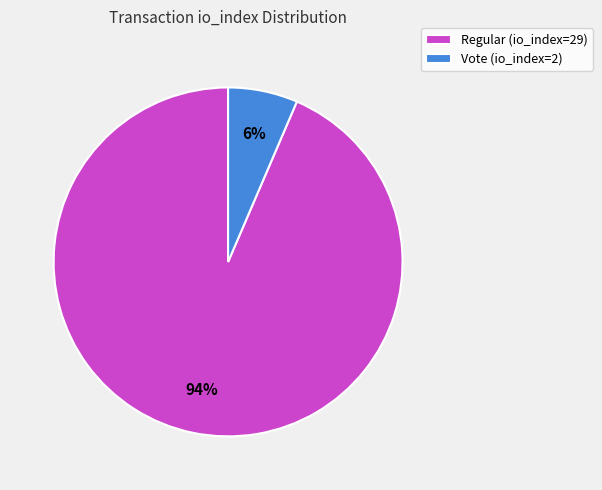

How many segments does this pie chart have?

2